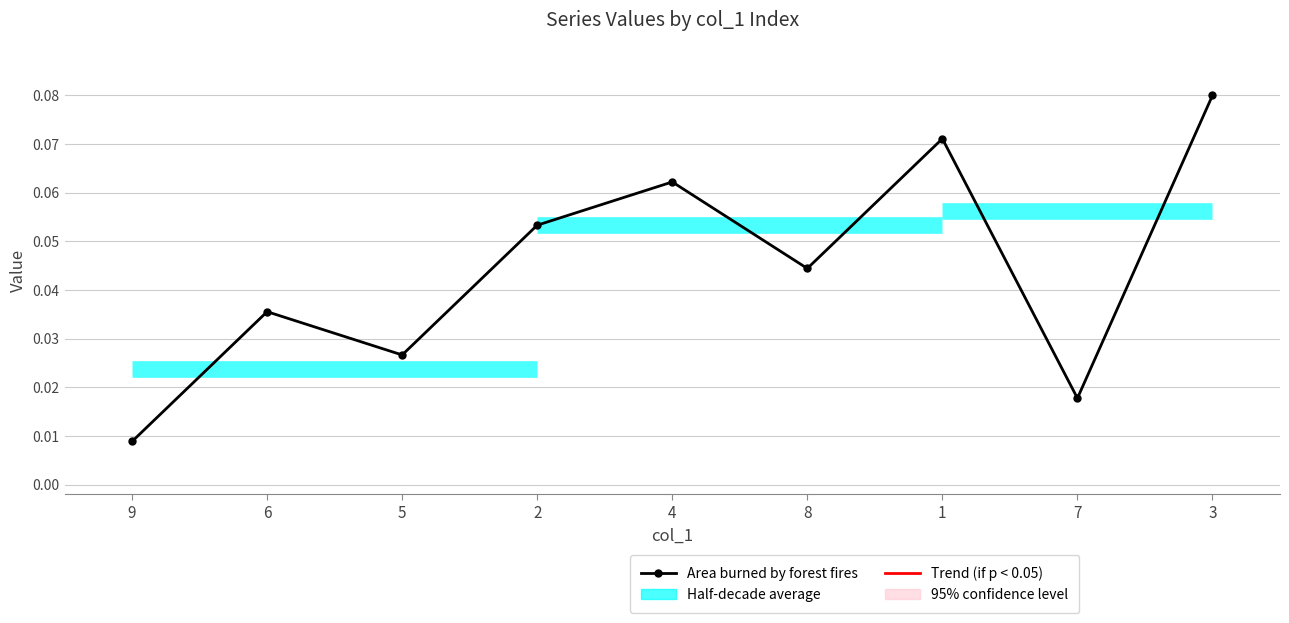

Which category has the highest value across all series?

3